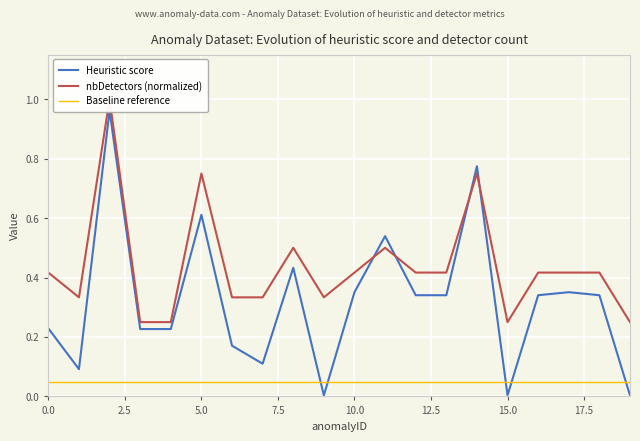

List the series in order of their peak value, lowest first.

Baseline reference, Heuristic score, nbDetectors (normalized)